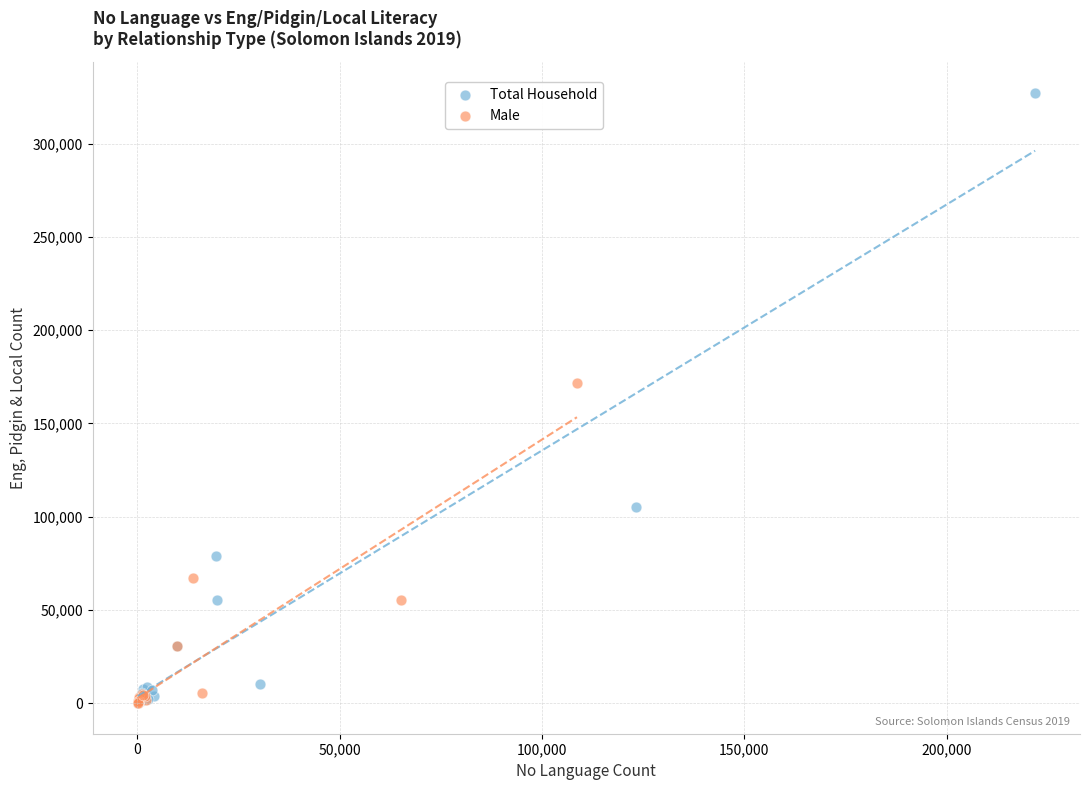

Which series has the widest spread of Y values?

Total Household